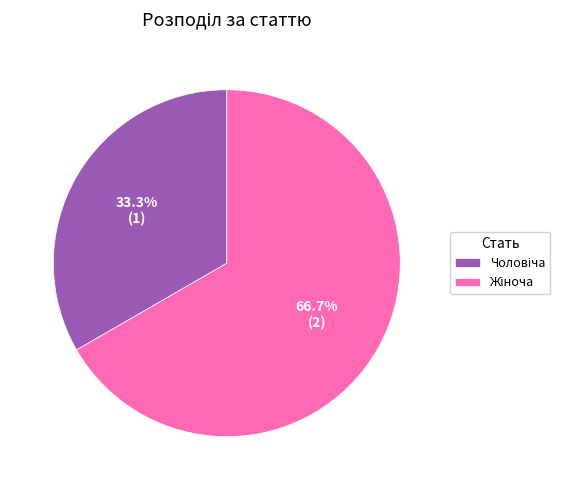

Is there any slice that represents more than half of the pie?

Yes